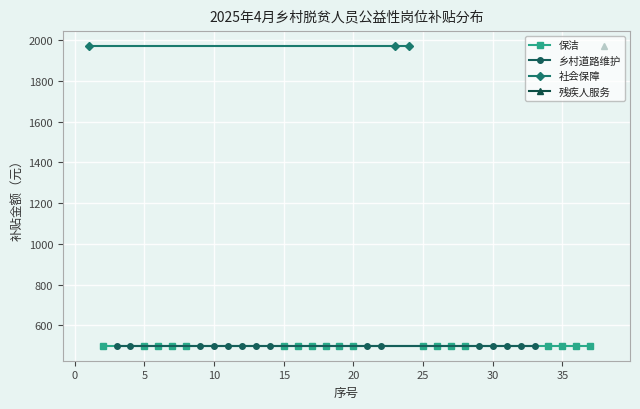

What is the total value across all series at 14?

2984